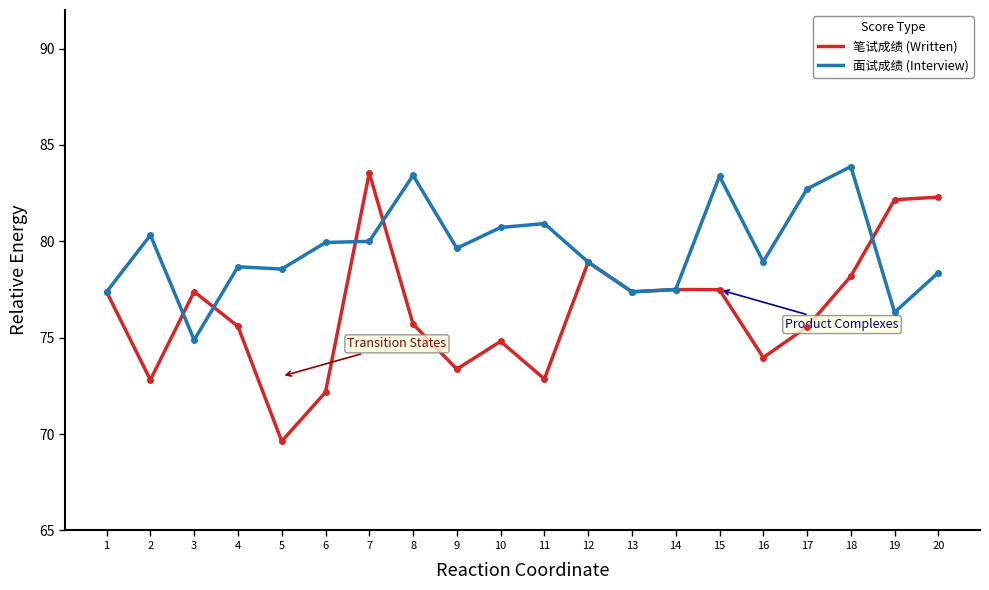

True or false: 笔试成绩 (Written) has more than 0 interior local peaks.

True